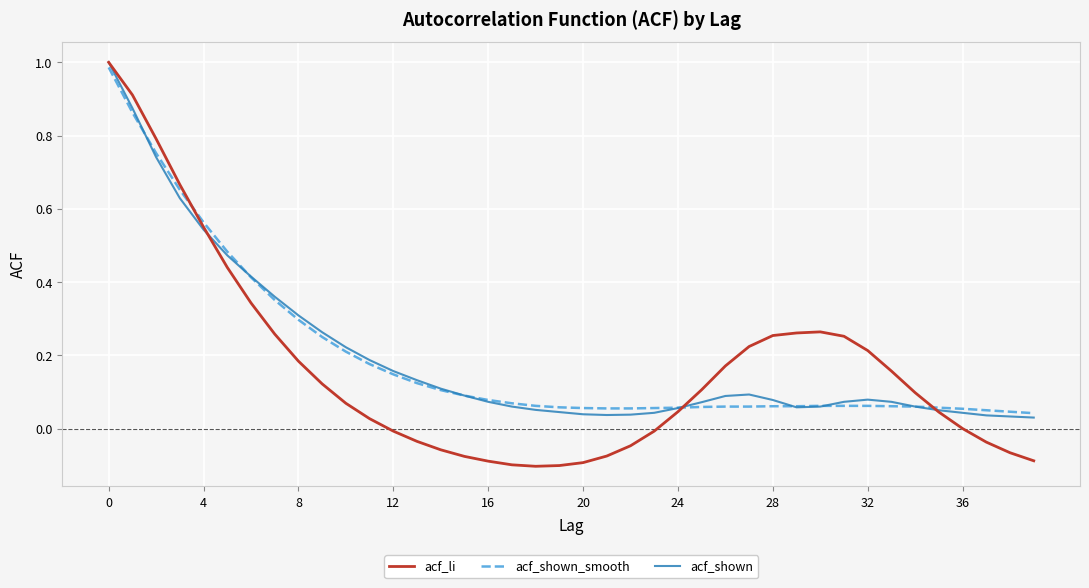

Which series has the largest range (max minus min)?

acf_li